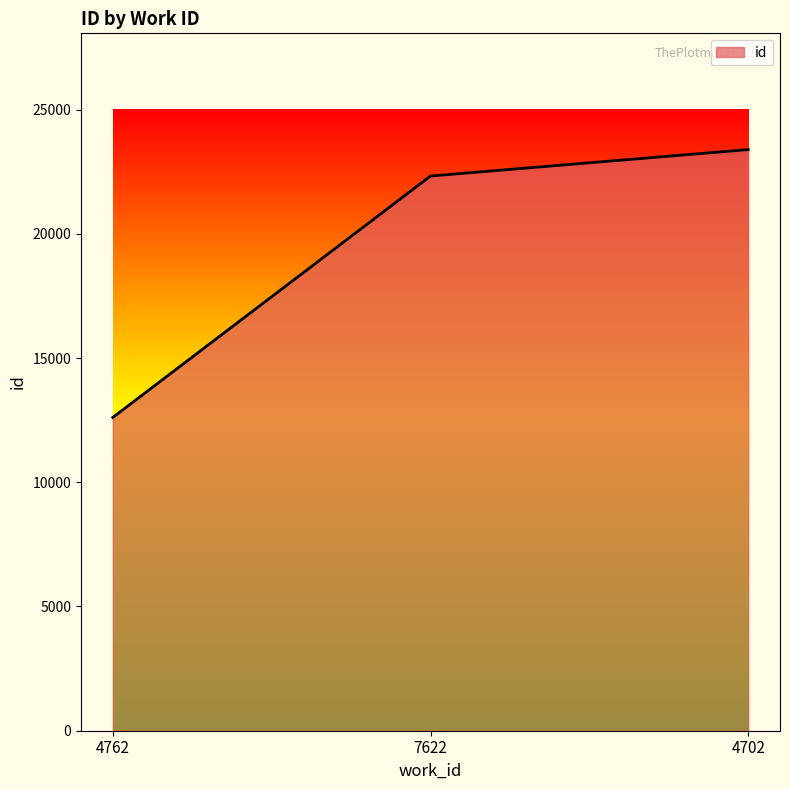

What is the change in value from 4762 to 4702?

+10781